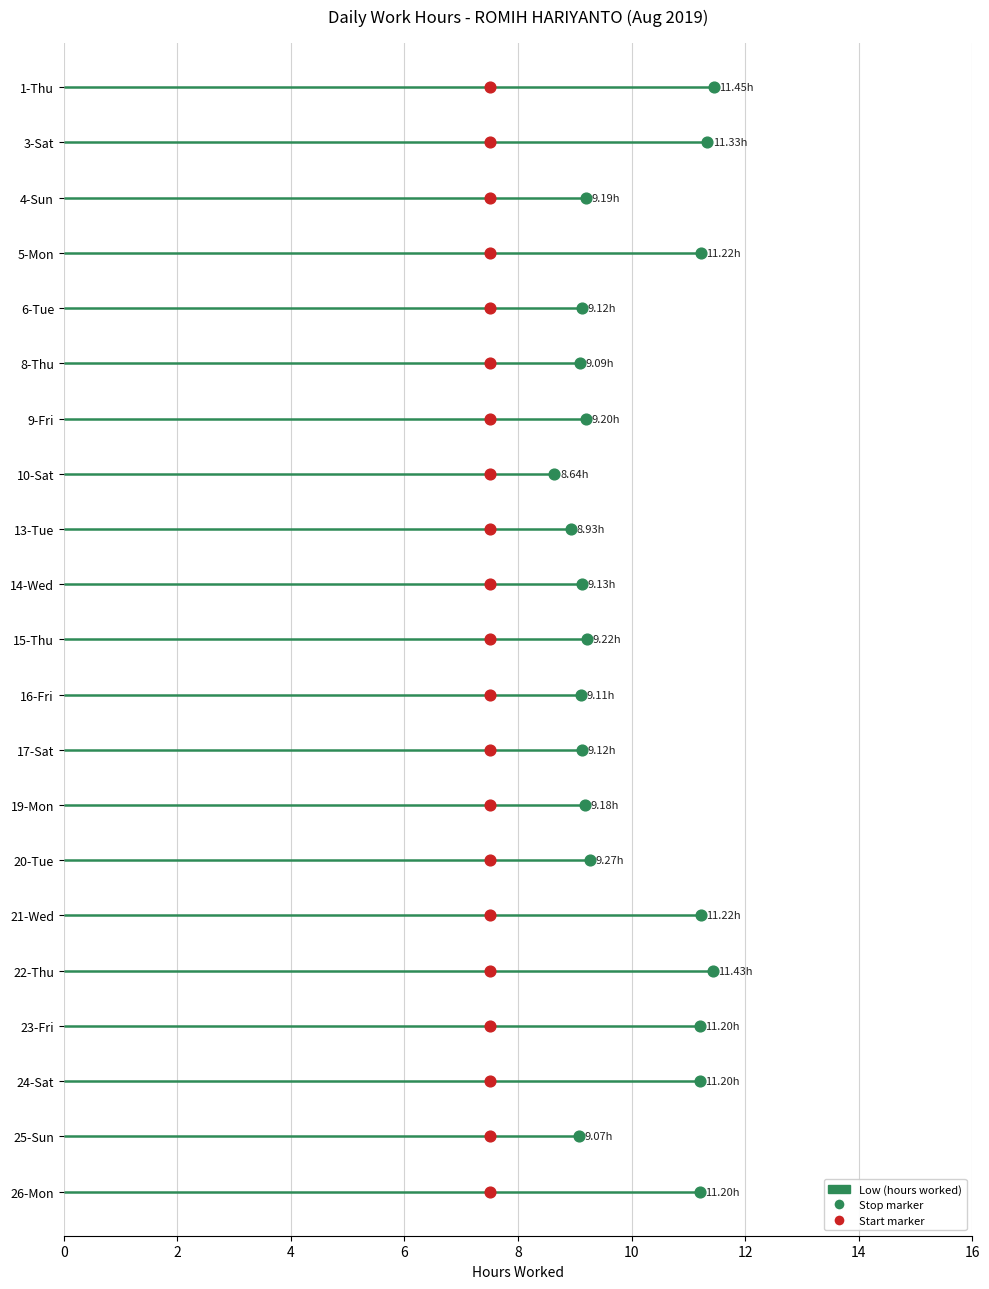

Which series has the widest spread of Y values?

Stop time marker